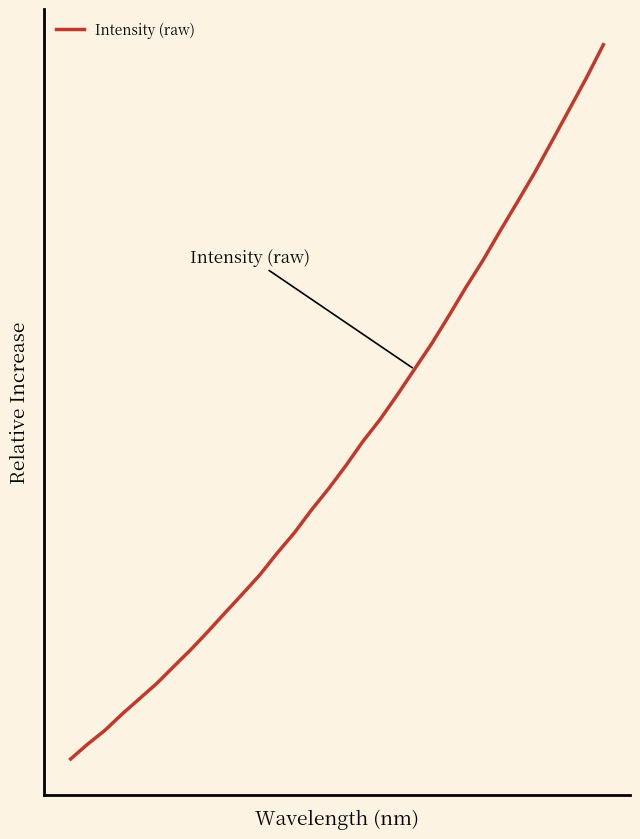

Reading left to right, list all the values displayed in this chart.

0.0	0.0	0.0	0.1	0.1	0.1	0.1	0.2	0.2	0.2	0.2	0.3	0.3	0.3	0.3	0.4	0.4	0.4	0.5	0.5	0.5	0.6	0.6	0.7	0.7	0.7	0.8	0.8	0.9	0.9	1.0	1.0